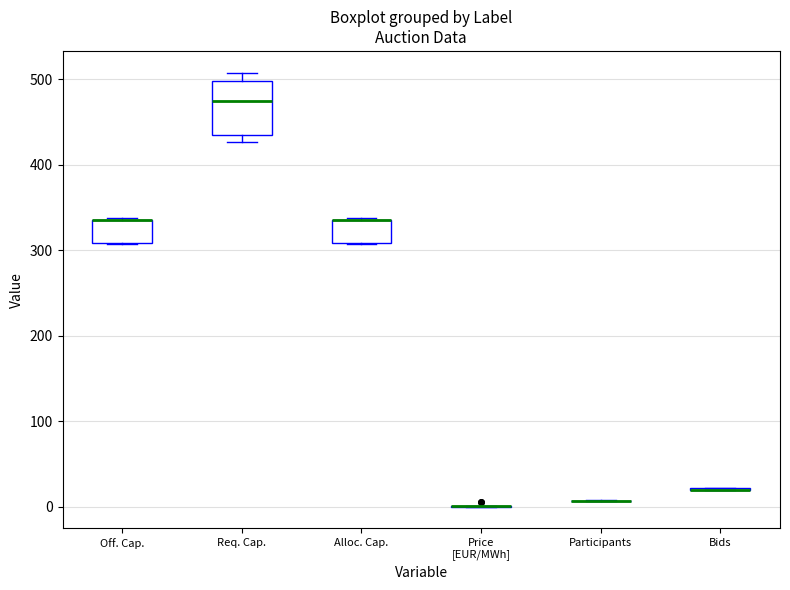

Which box is the tallest, from its lower edge to its upper edge?

Req. Cap.